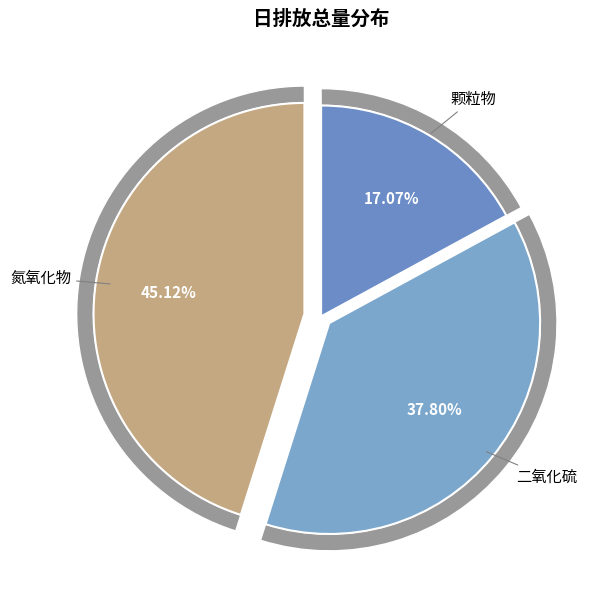

Rank the series by their maximum value, from lowest to highest.

颗粒物排放量(千克), 二氧化硫排放量(千克), 氮氧化物排放量(千克)